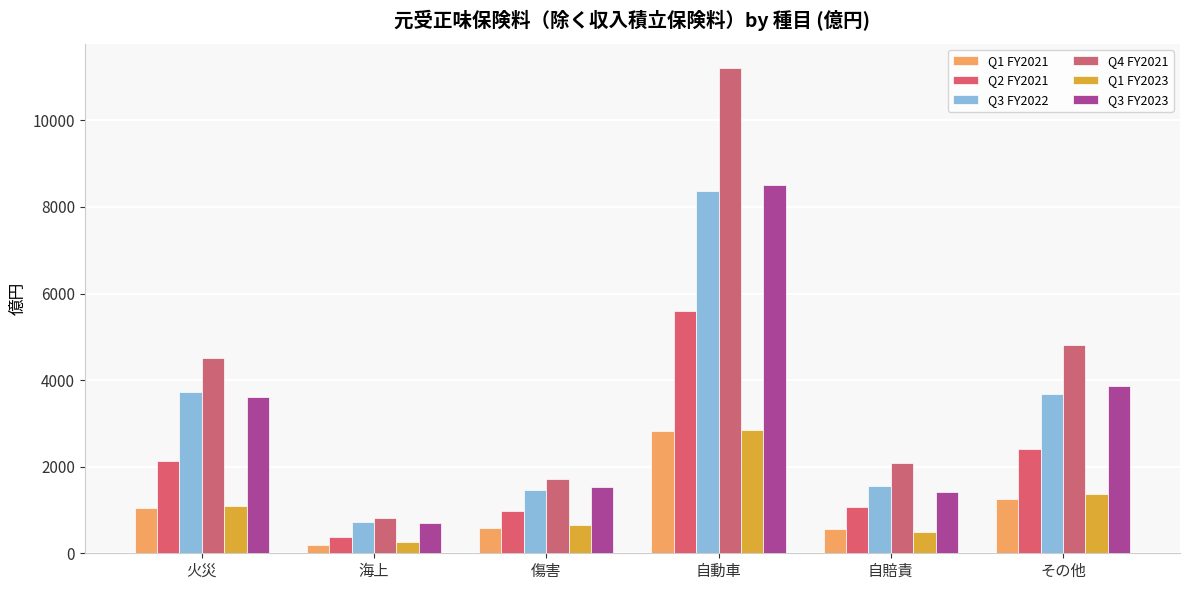

Rank the series by their maximum value, from lowest to highest.

Q1 FY2021, Q1 FY2023, Q2 FY2021, Q3 FY2022, Q3 FY2023, Q4 FY2021